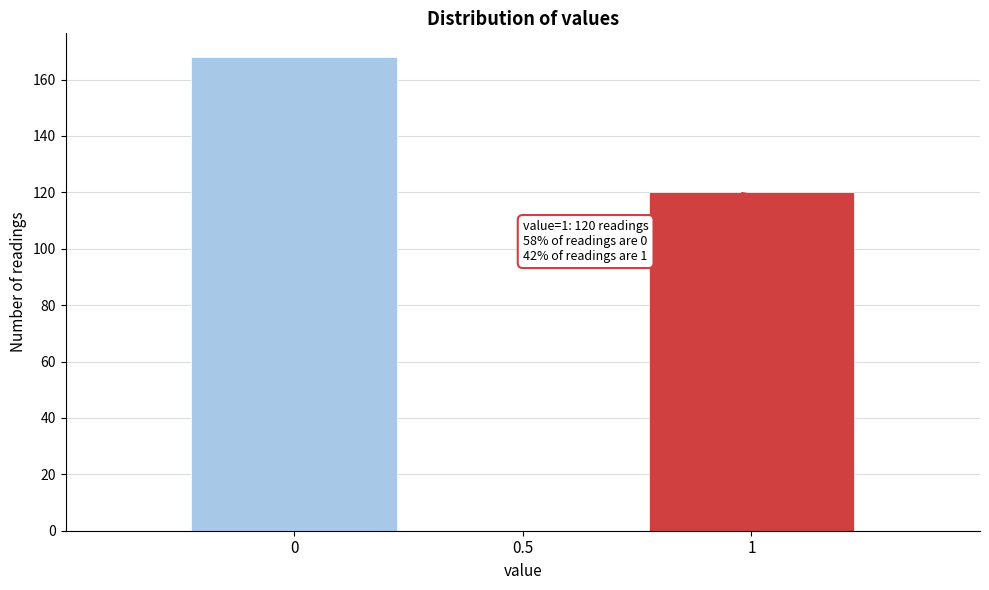

Which range on the x-axis has the tallest bar?

-0.25 to 0.25